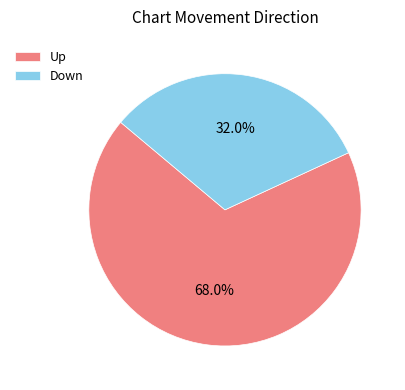

Count the number of slices in the pie.

2